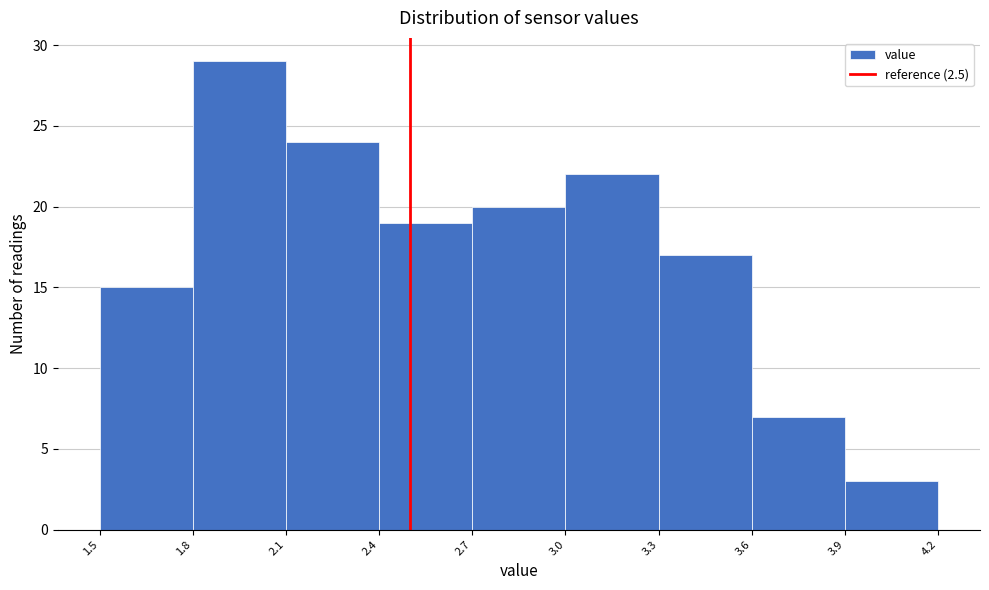

Reading left to right, transcribe this chart: for each bar, give the range it covers on the x-axis and its height. The values are not printed on the chart, so give them approximately, as read against the axis.

1.5 to 1.8: 15
1.8 to 2.1: 29
2.1 to 2.4: 24
2.4 to 2.7: 19
2.7 to 3.0: 20
3.0 to 3.3: 22
3.3 to 3.6: 17
3.6 to 3.9: 7
3.9 to 4.2: 3